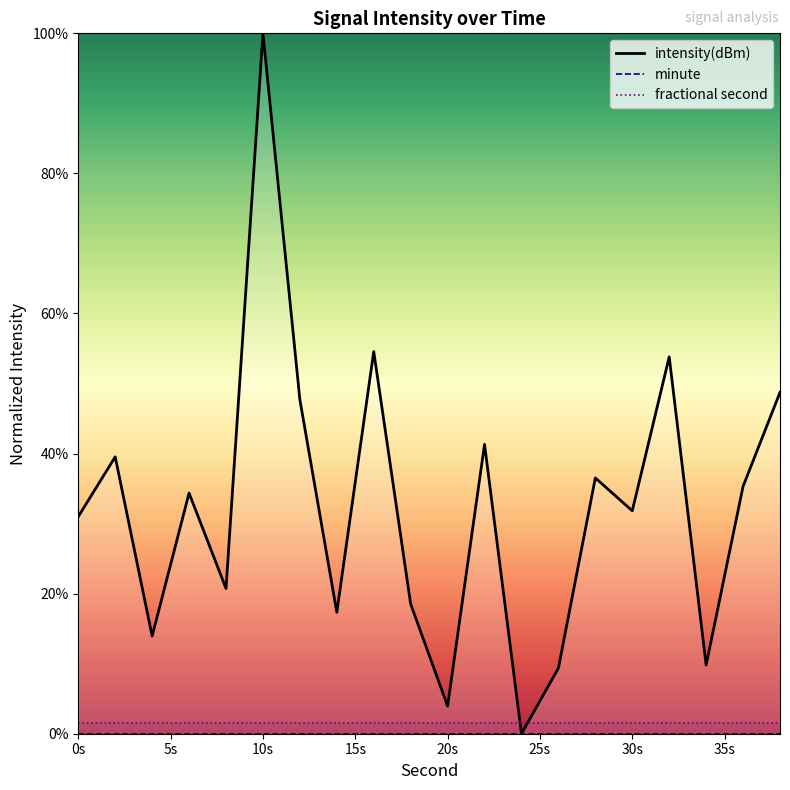

Rank the series by their maximum value, from highest to lowest.

intensity(dBm), fractional second, minute